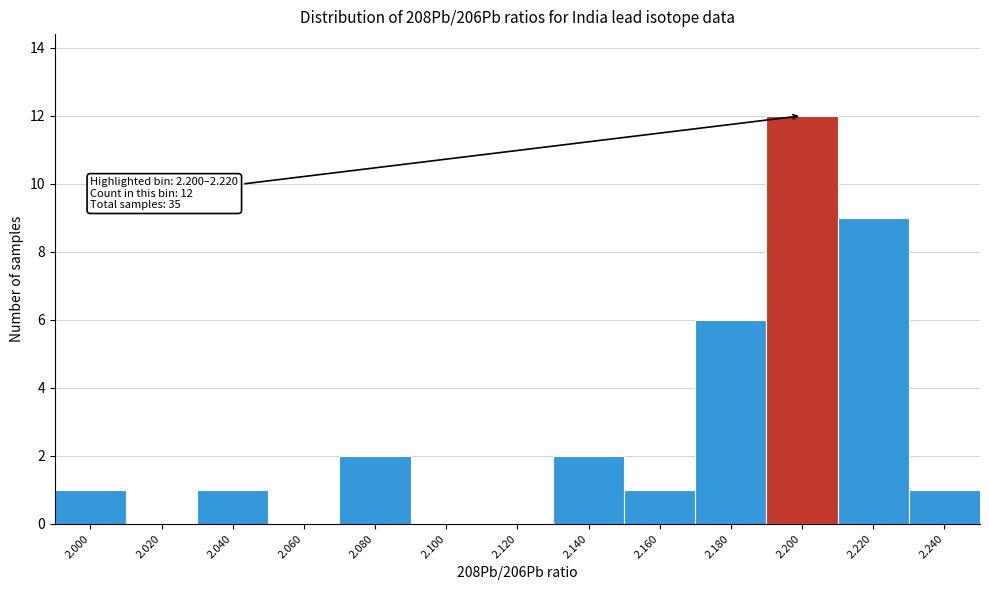

Reading left to right, transcribe all the data shown in this chart.

2.000=1	2.020=0	2.040=1	2.060=0	2.080=2	2.100=0	2.120=0	2.140=2	2.160=1	2.180=6	2.200=12	2.220=9	2.240=1